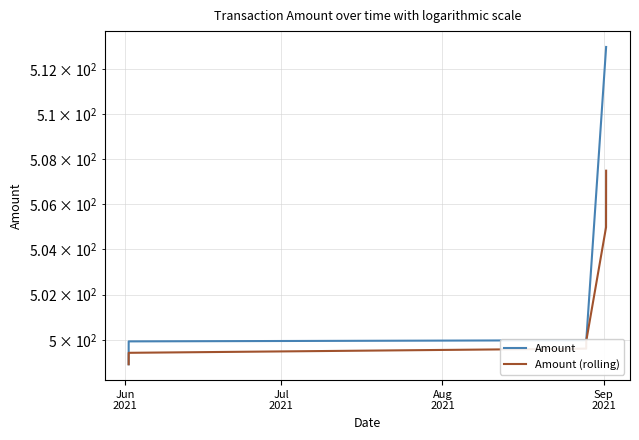

How many values in the Amount series exceed 500?

2